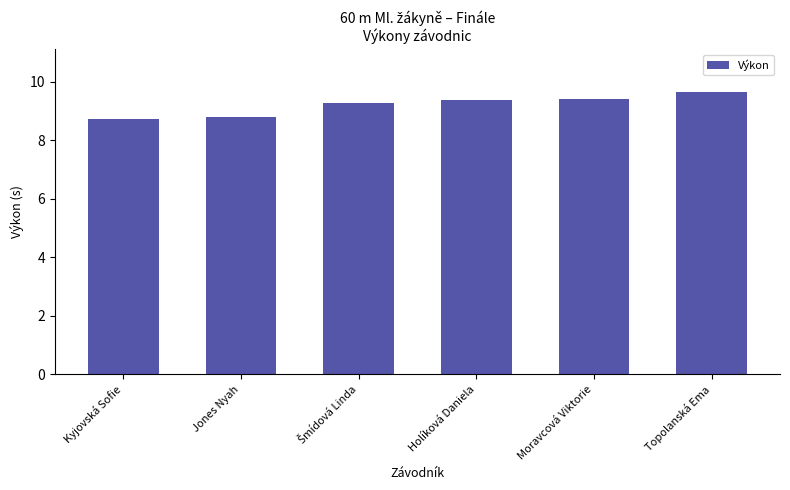

What is the ratio of the value at Topolanská Ema to the value at Holíková Daniela?

1.0